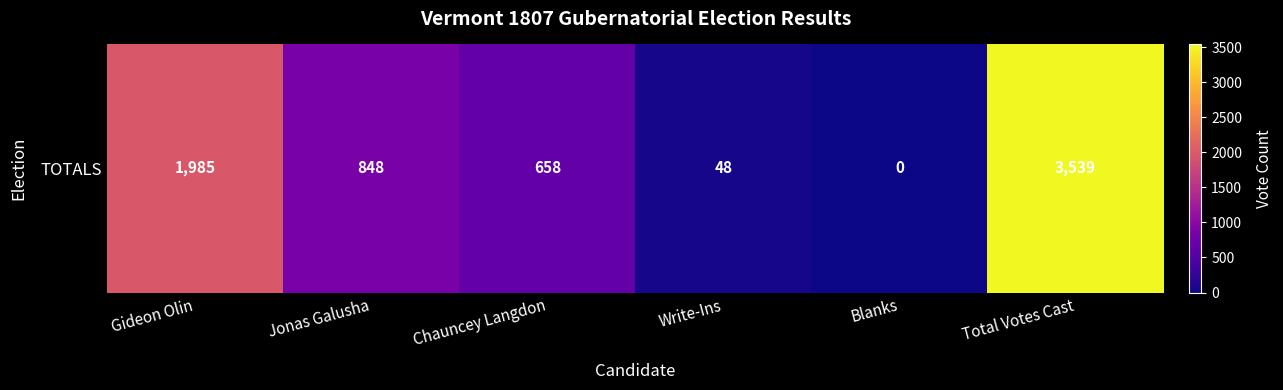

How many data points are less than 848?

3